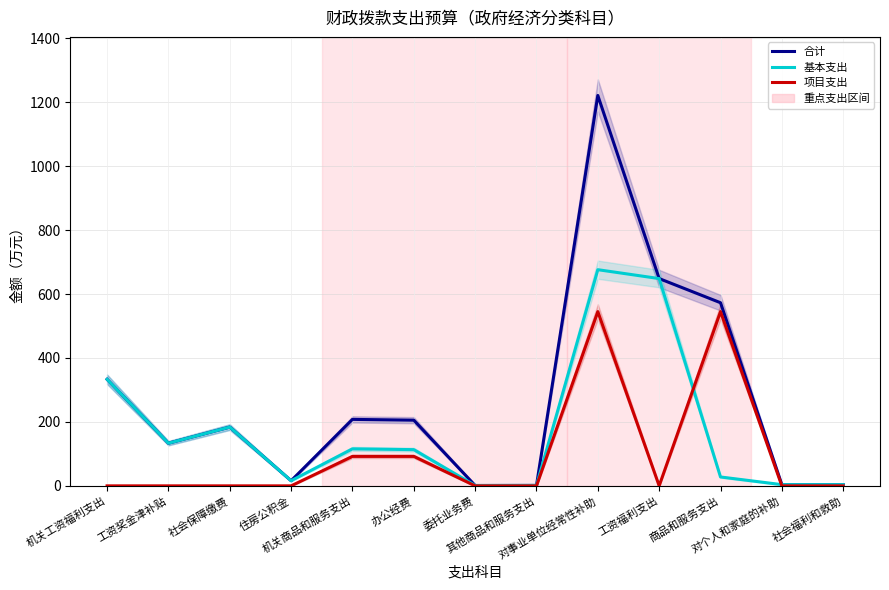

Reading left to right, transcribe all the data shown in this chart.

合计: 机关工资福利支出=333.3	工资奖金津补贴=133.5	社会保障缴费=183.8	住房公积金=16.0	机关商品和服务支出=207.9	办公经费=205.4	委托业务费=1.1	其他商品和服务支出=1.4	对事业单位经常性补助=1221.3	工资福利支出=648.4	商品和服务支出=572.9	对个人和家庭的补助=3.8	社会福利和救助=3.8
基本支出: 机关工资福利支出=333.3	工资奖金津补贴=133.5	社会保障缴费=183.8	住房公积金=16.0	机关商品和服务支出=115.8	办公经费=113.3	委托业务费=1.1	其他商品和服务支出=1.4	对事业单位经常性补助=676.2	工资福利支出=648.4	商品和服务支出=27.8	对个人和家庭的补助=3.8	社会福利和救助=3.8
项目支出: 机关工资福利支出=0.0	工资奖金津补贴=0.0	社会保障缴费=0.0	住房公积金=0.0	机关商品和服务支出=92.2	办公经费=92.2	委托业务费=0.0	其他商品和服务支出=0.0	对事业单位经常性补助=545.1	工资福利支出=0.0	商品和服务支出=545.1	对个人和家庭的补助=0.0	社会福利和救助=0.0